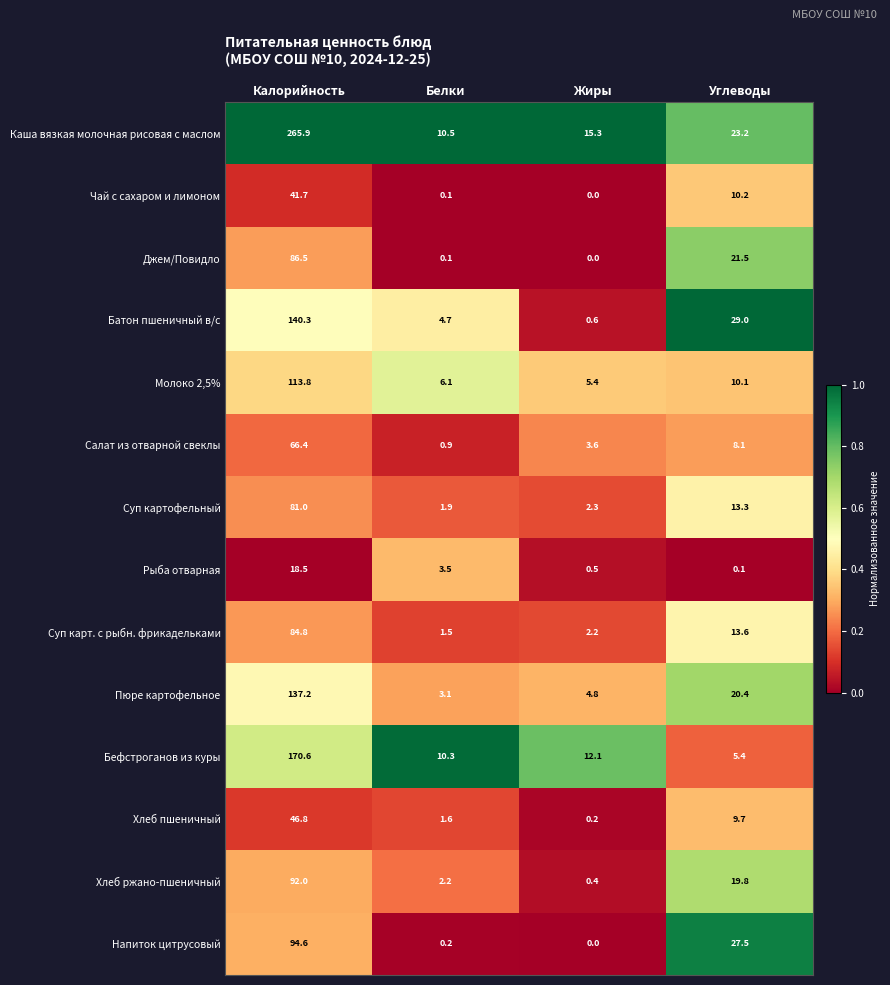

At which category is the sum across all series the highest?

Калорийность